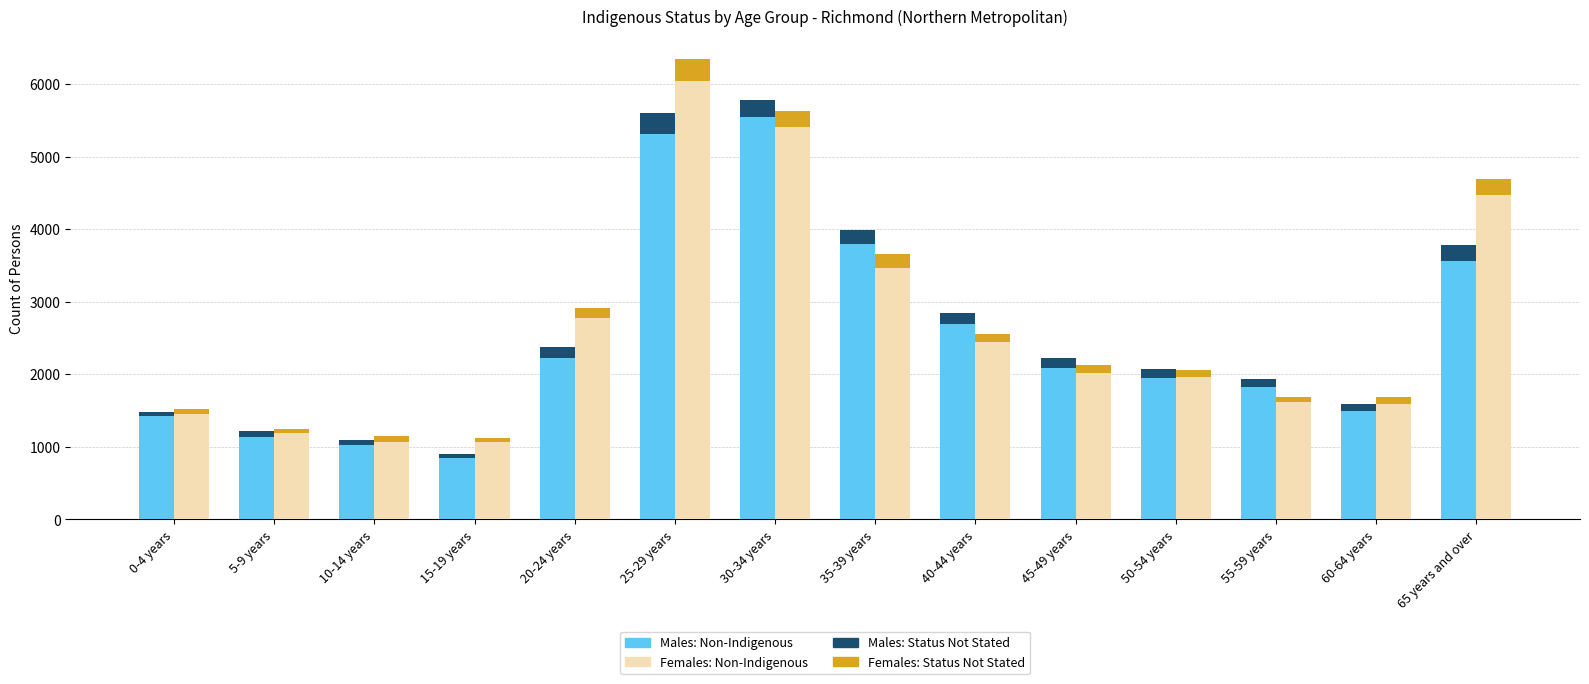

How many categories are shown in the chart?

14